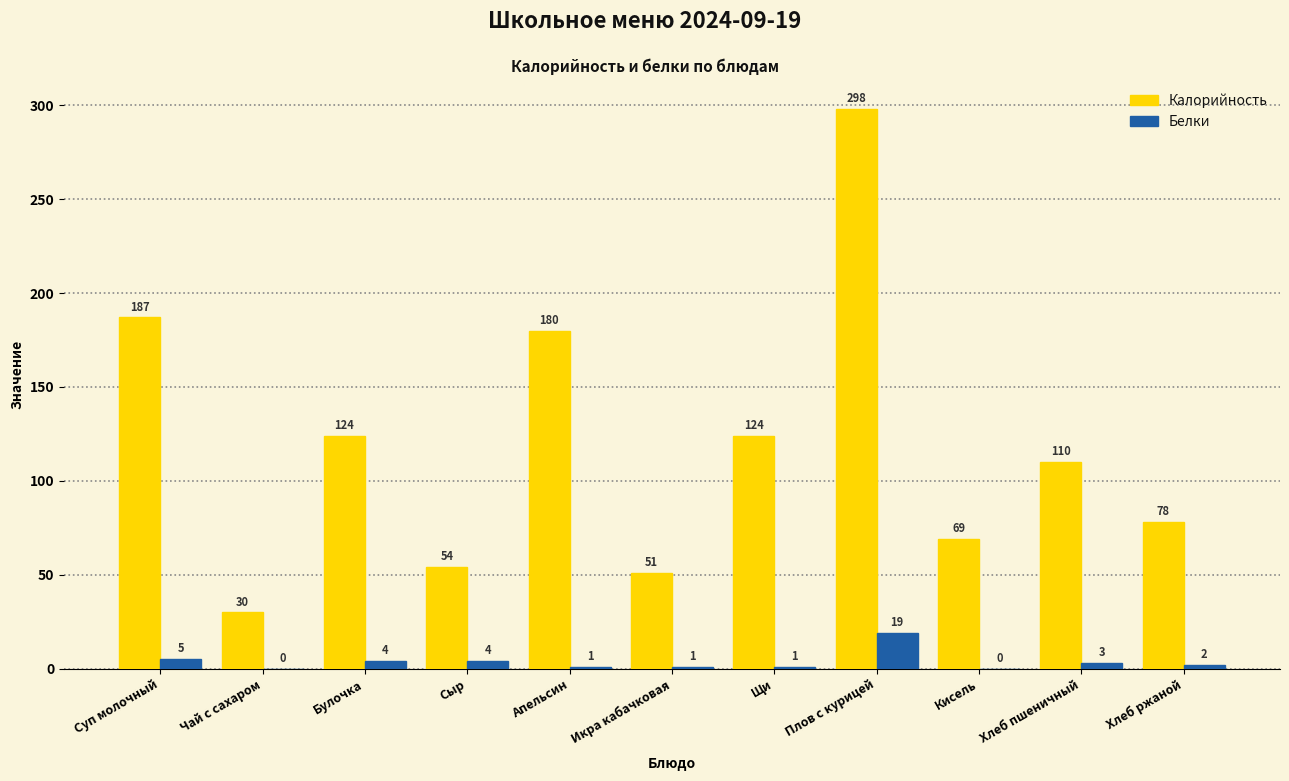

What value does the Белки series have at Апельсин?

1